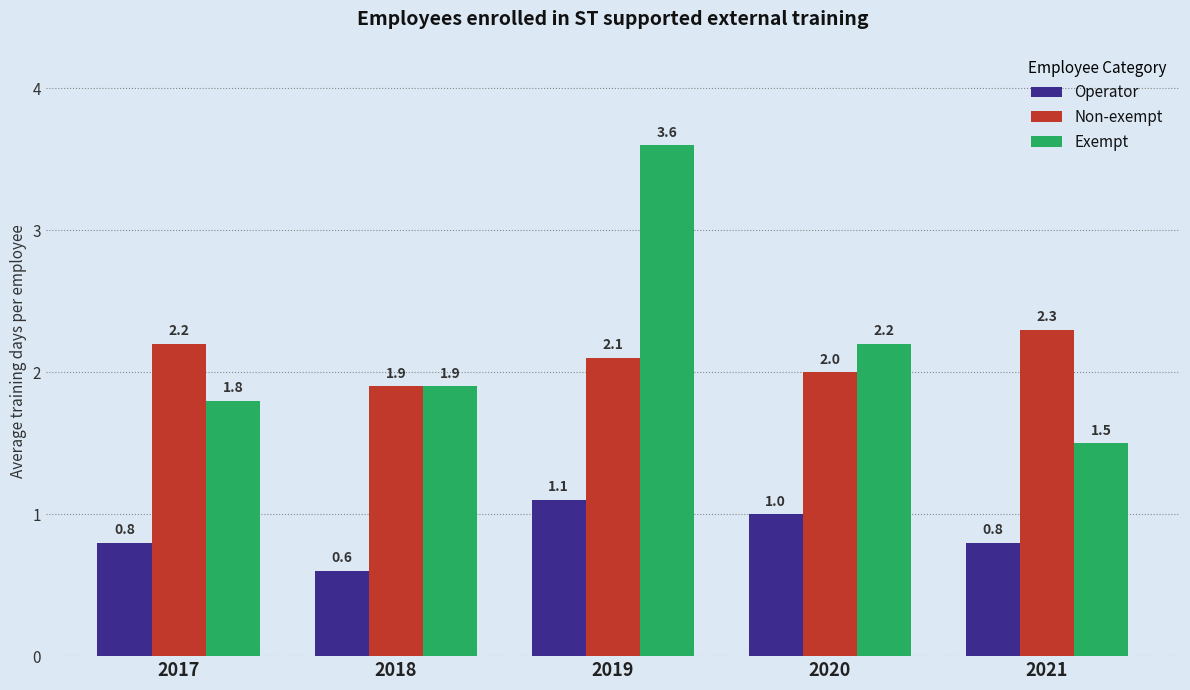

Read the Exempt value at 2021.

1.5